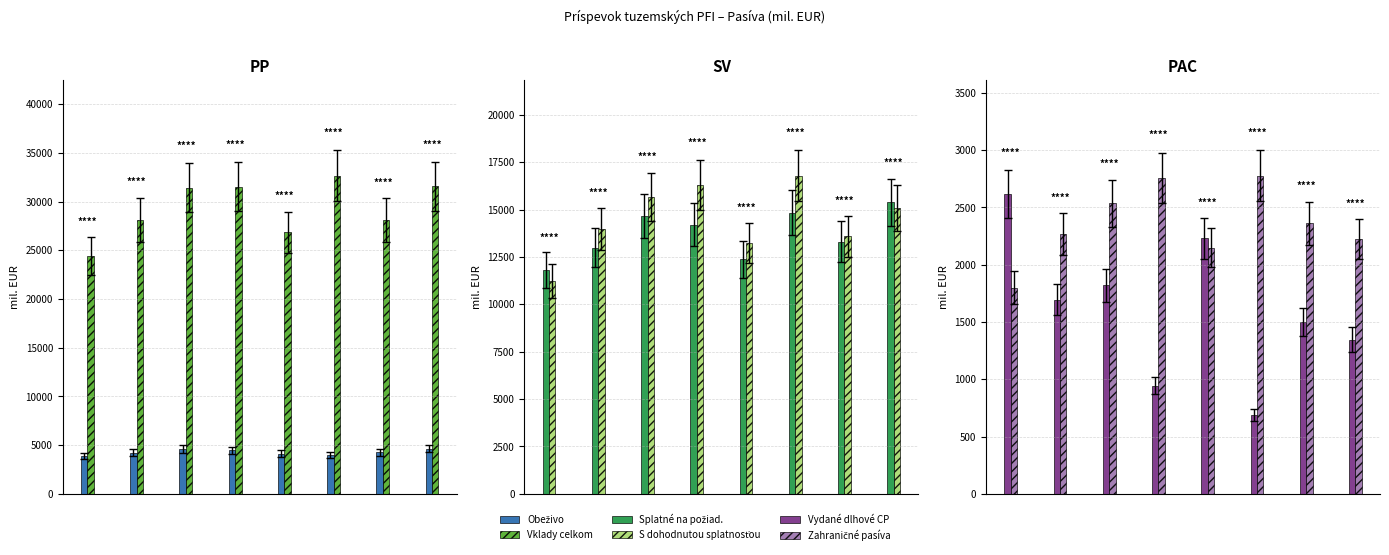

Which series has the largest total across all categories?

Vklady celkom